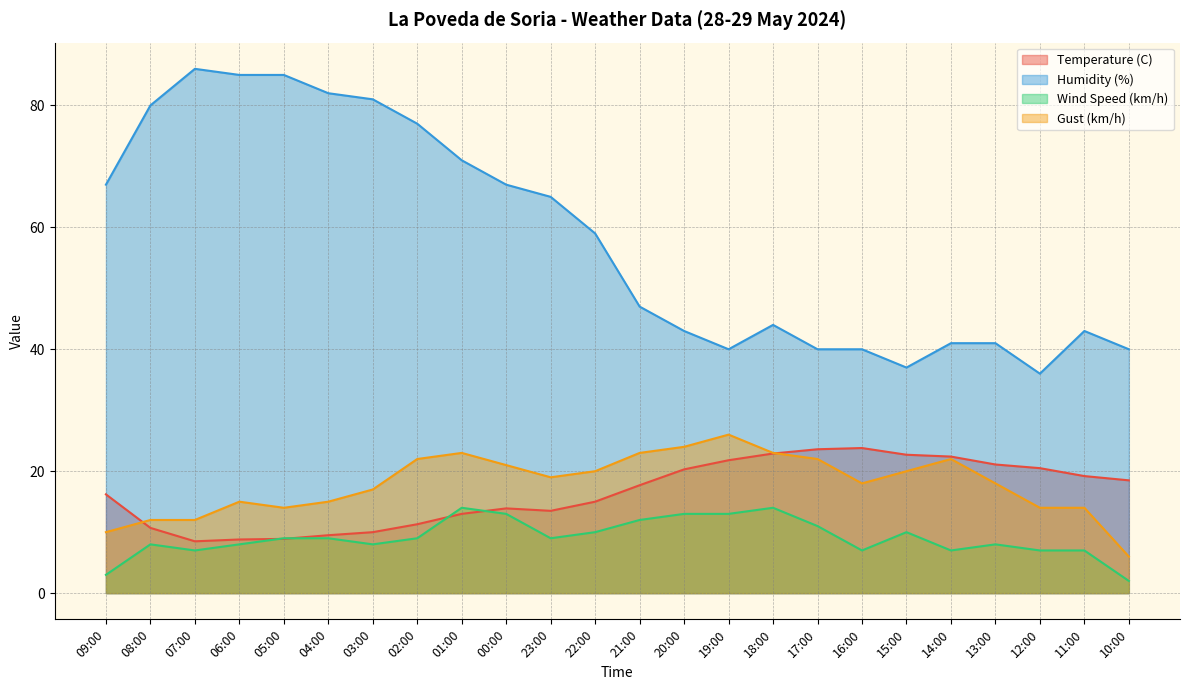

Where is the first local minimum for Humidity (%)?

19:00